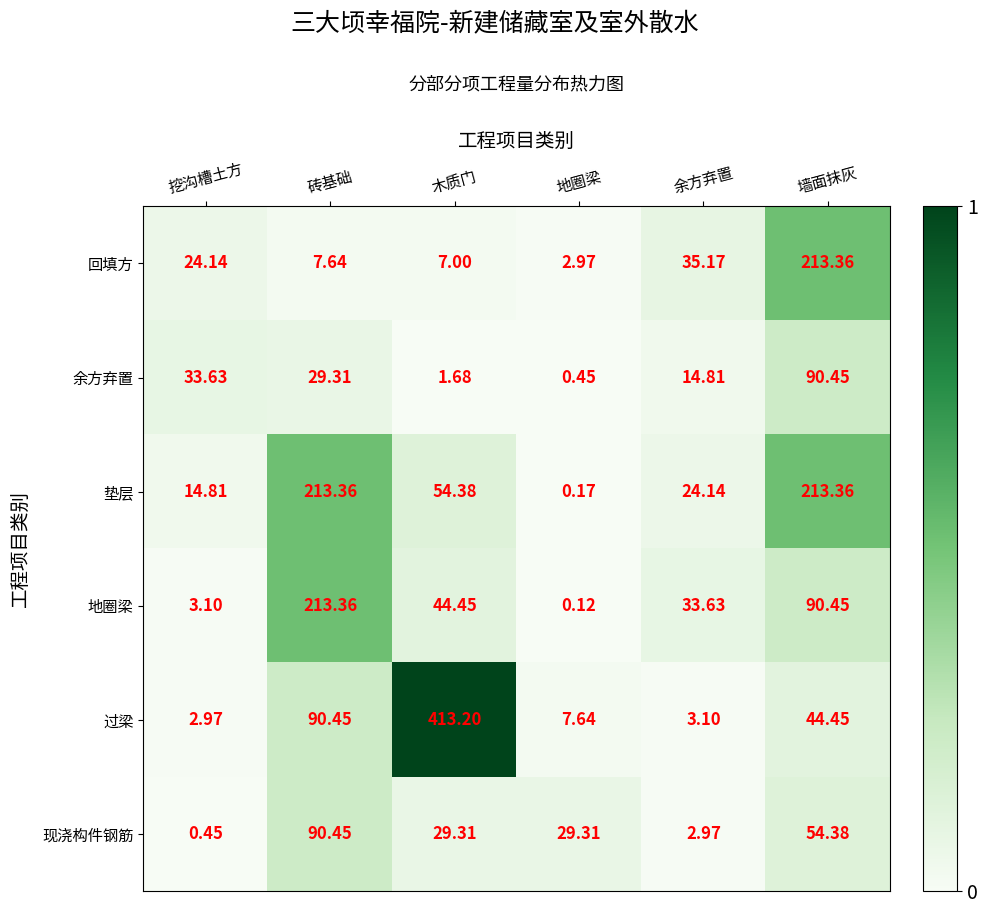

Which series changed the most between 砖基础 and 余方弃置?

垫层